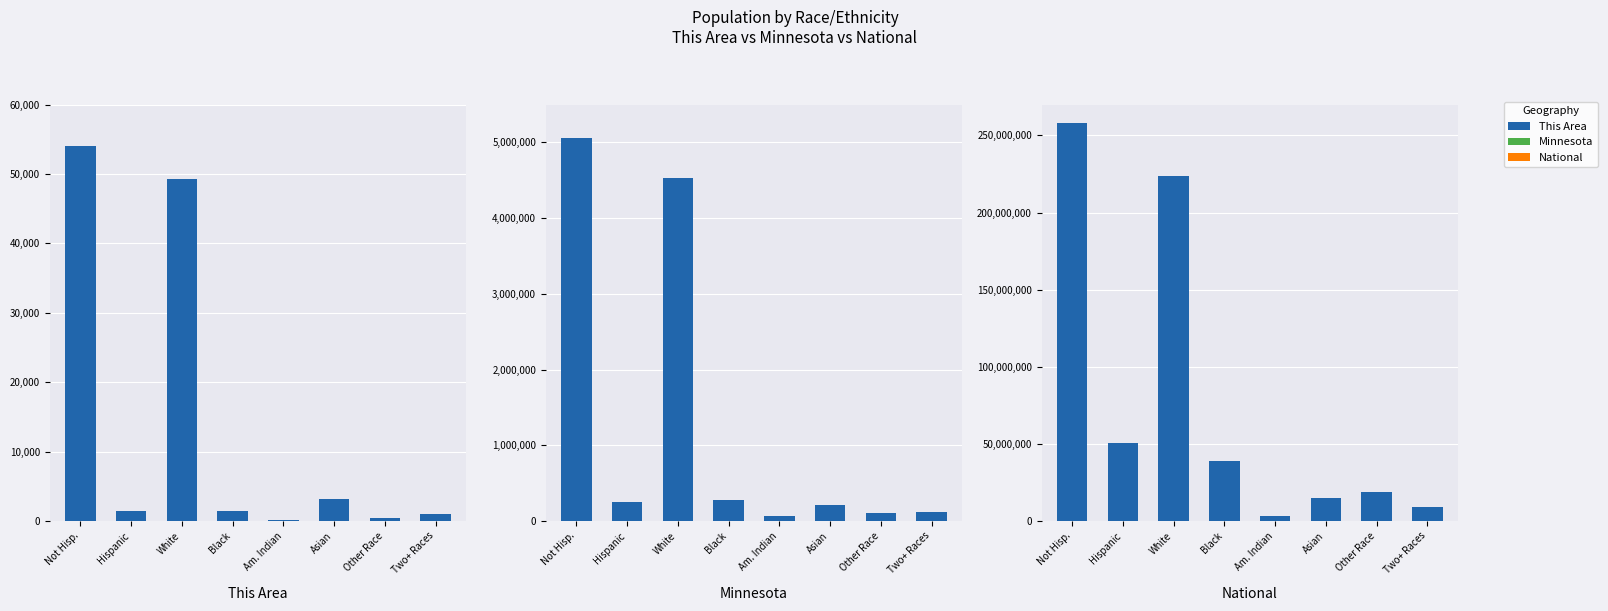

Count the number of categories in the chart.

8